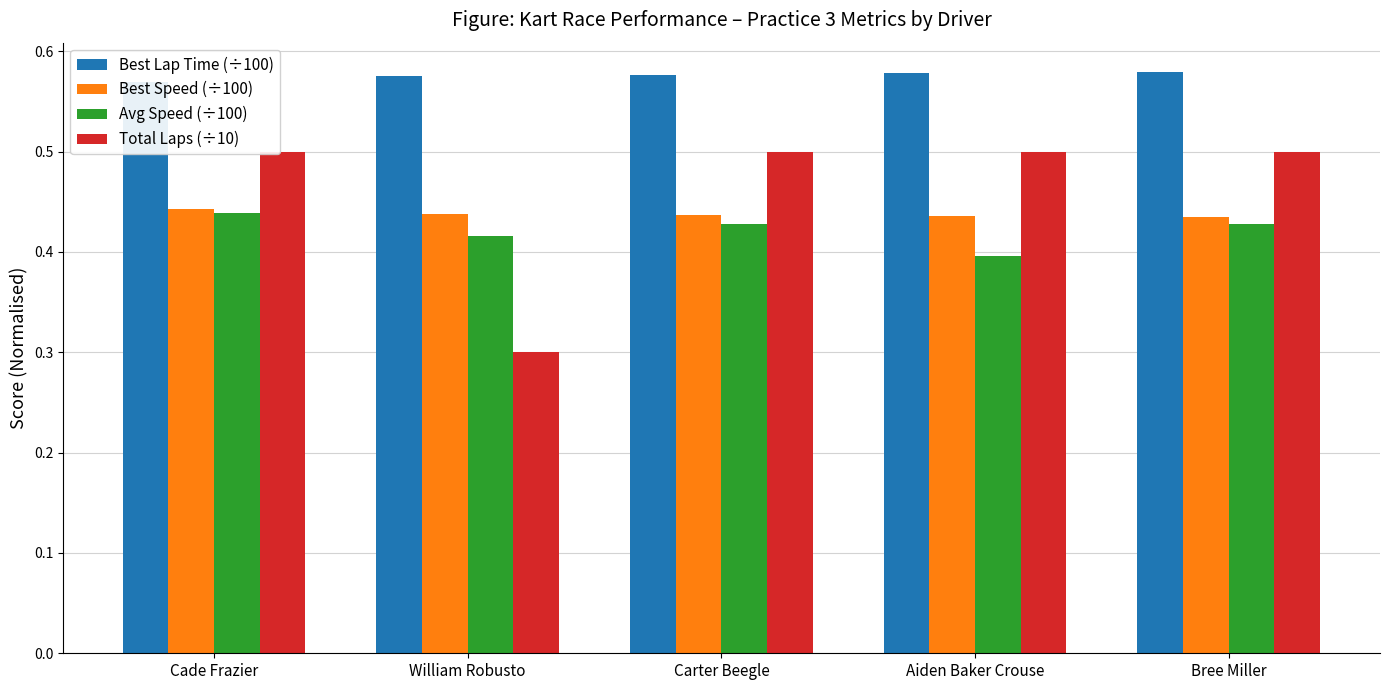

How many bars are there in total?

20